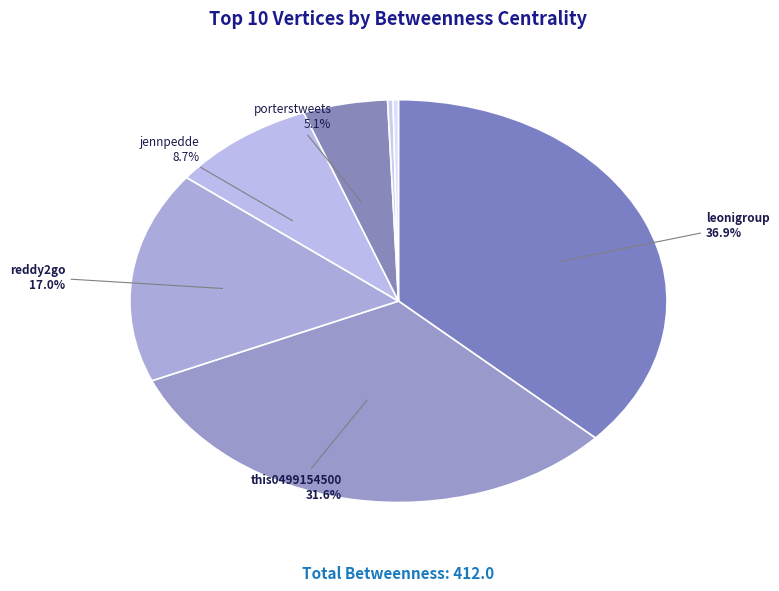

Which slice is the smallest?

ericajmoss